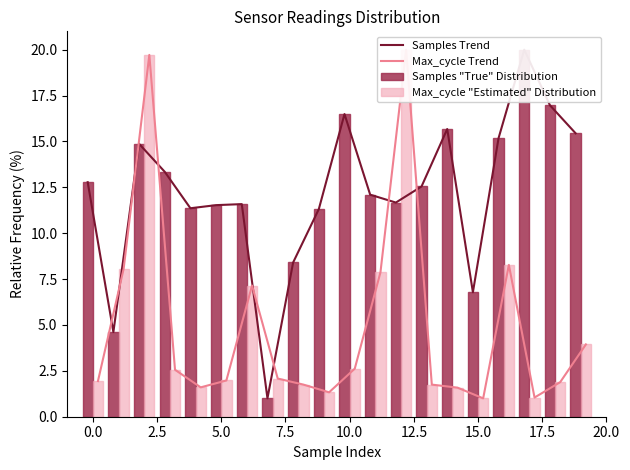

Reading left to right, list all the values displayed in this chart.

Samples Trend: 12.8	4.6	14.9	13.3	11.4	11.5	11.6	1.0	8.4	11.3	16.5	12.1	11.7	12.5	15.7	6.8	15.2	20.0	17.0	15.4
Max_cycle Trend: 1.9	8.1	19.7	2.6	1.6	2.0	7.1	2.1	1.7	1.3	2.6	7.9	20.0	1.7	1.6	1.0	8.3	1.0	1.9	3.9
Samples "True" Distribution: 12.8	4.6	14.9	13.3	11.4	11.5	11.6	1.0	8.4	11.3	16.5	12.1	11.7	12.5	15.7	6.8	15.2	20.0	17.0	15.4
Max_cycle "Estimated" Distribution: 1.9	8.1	19.7	2.6	1.6	2.0	7.1	2.1	1.7	1.3	2.6	7.9	20.0	1.7	1.6	1.0	8.3	1.0	1.9	3.9